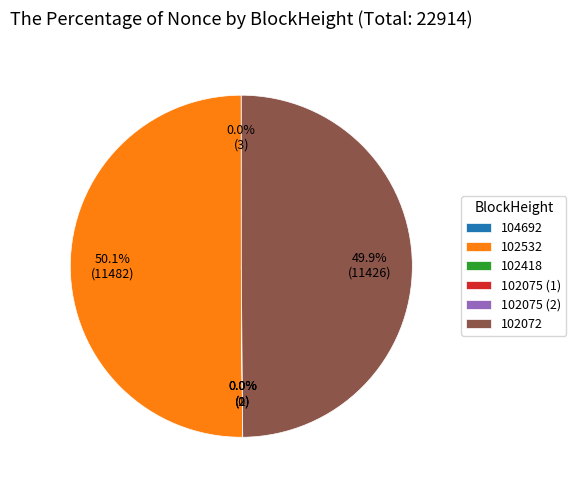

To the nearest percent, what is the difference between the largest and smallest slice percentages?

50%